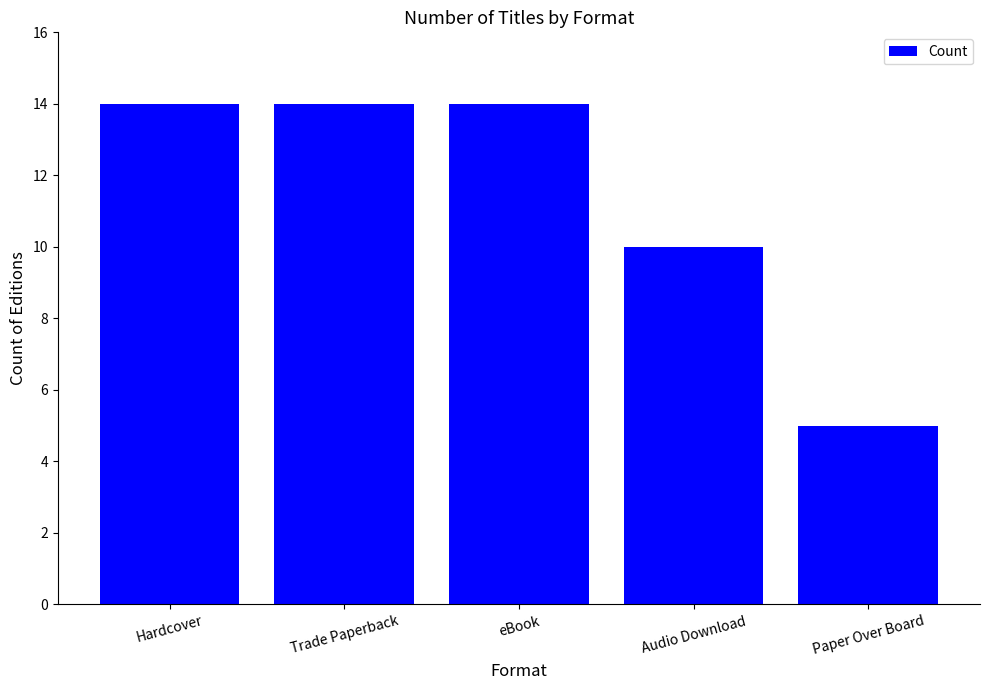

How many data points does each series have?

5